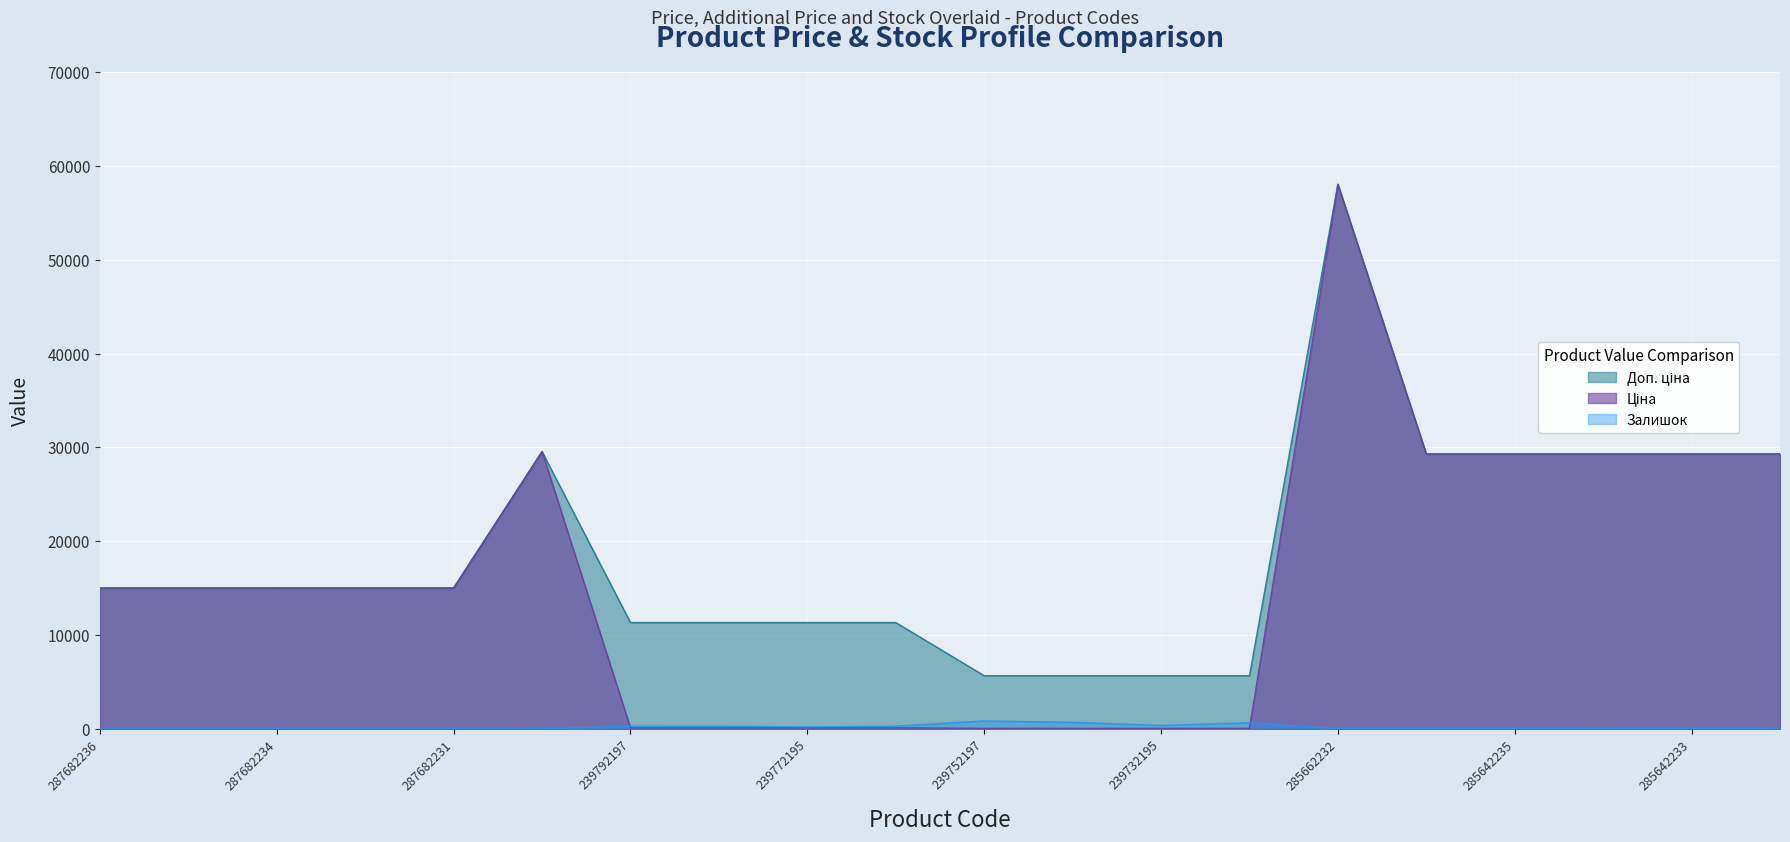

Where is the first local maximum for Залишок?

239792196